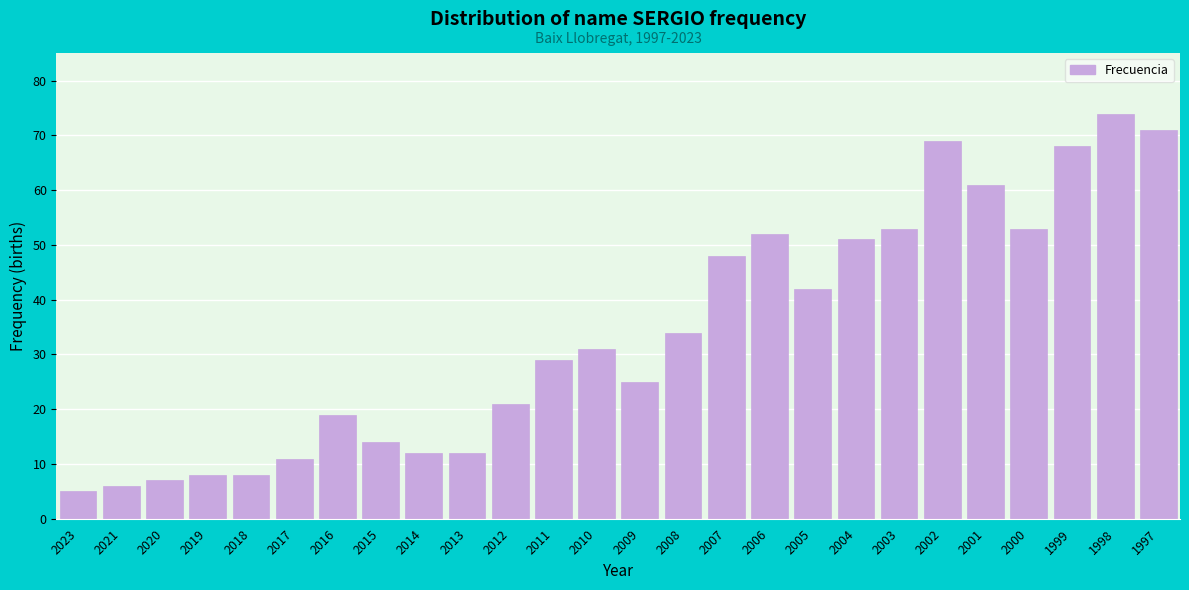

Reading left to right, transcribe all the data shown in this chart.

5	6	7	8	8	11	19	14	12	12	21	29	31	25	34	48	52	42	51	53	69	61	53	68	74	71